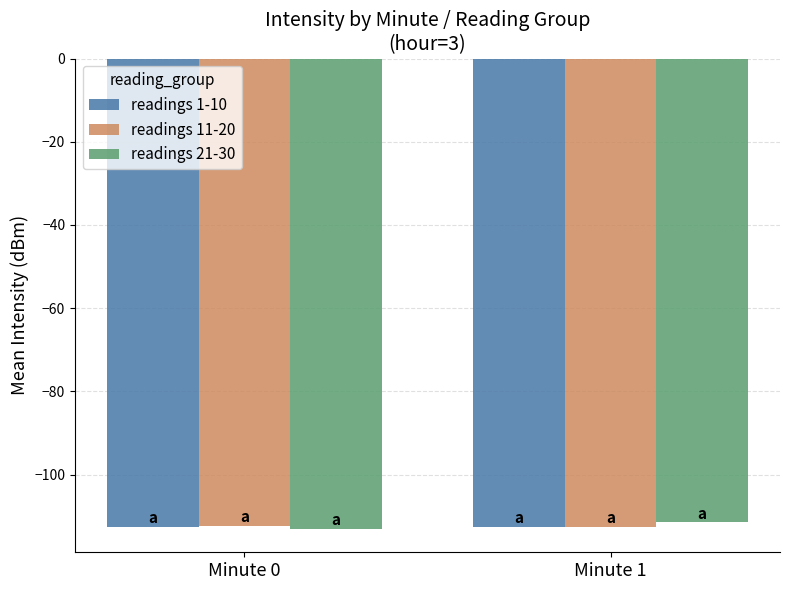

The value of readings 21-30 at Minute 1 is -163.9. True or false?

False